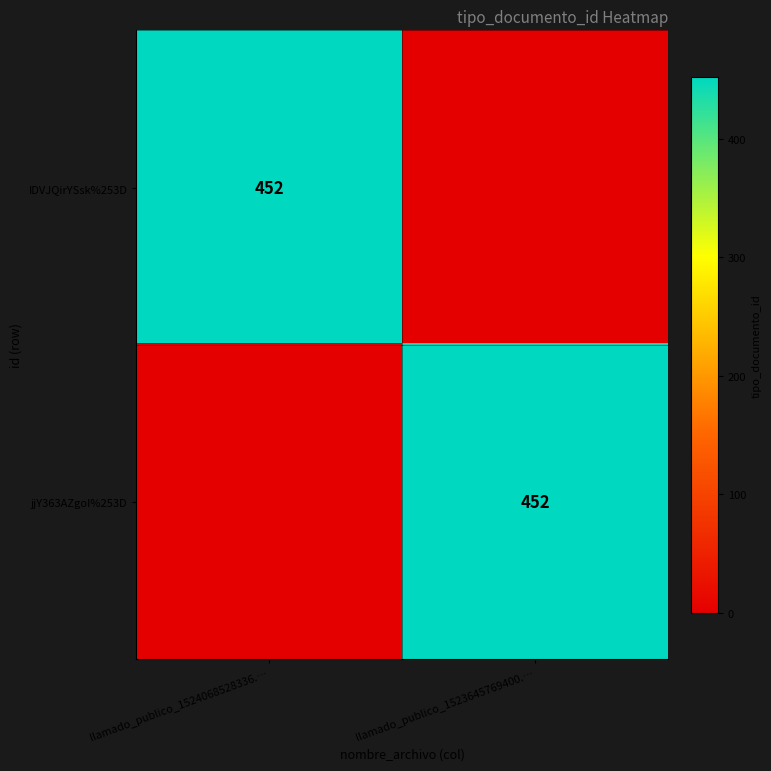

Between llamado_publico_1524068528336.… and llamado_publico_1523645769400.…, which is larger?

llamado_publico_1524068528336.…